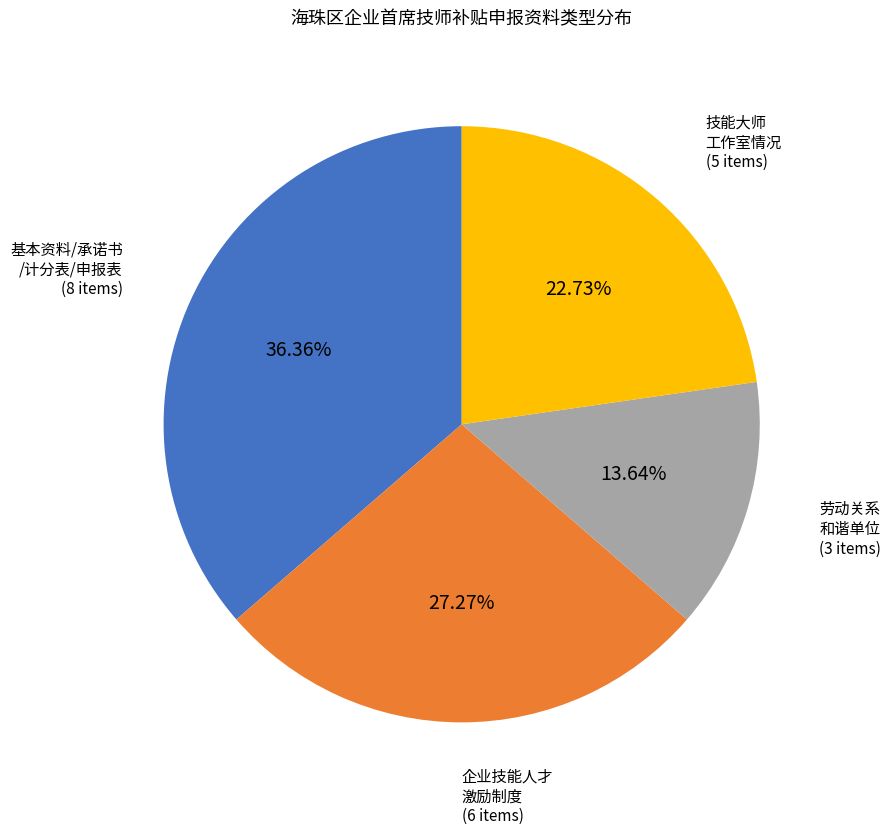

To the nearest percent, what is the difference between the largest and smallest slice percentages?

23%